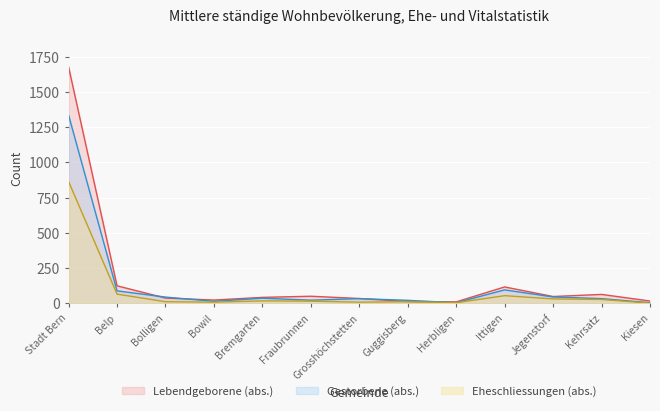

Reading left to right, what are all the values shown in this chart?

Lebendgeborene (abs.): Stadt Bern=1677	Belp=124	Bolligen=37	Bowil=23	Bremgarten=42	Fraubrunnen=50	Grosshöchstetten=34	Guggisberg=12	Herbligen=10	Ittigen=116	Jegenstorf=48	Kehrsatz=63	Kiesen=16
Gestorbene (abs.): Stadt Bern=1335	Belp=88	Bolligen=44	Bowil=14	Bremgarten=36	Fraubrunnen=22	Grosshöchstetten=33	Guggisberg=21	Herbligen=4	Ittigen=95	Jegenstorf=45	Kehrsatz=33	Kiesen=4
Eheschliessungen (abs.): Stadt Bern=864	Belp=65	Bolligen=11	Bowil=8	Bremgarten=17	Fraubrunnen=15	Grosshöchstetten=8	Guggisberg=11	Herbligen=4	Ittigen=54	Jegenstorf=31	Kehrsatz=27	Kiesen=1